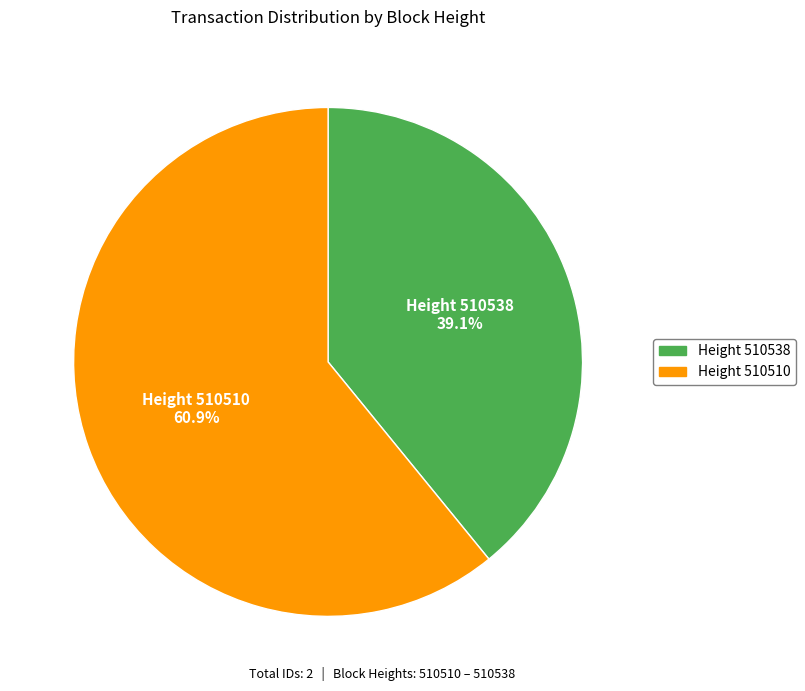

How many slices are in this pie chart?

2